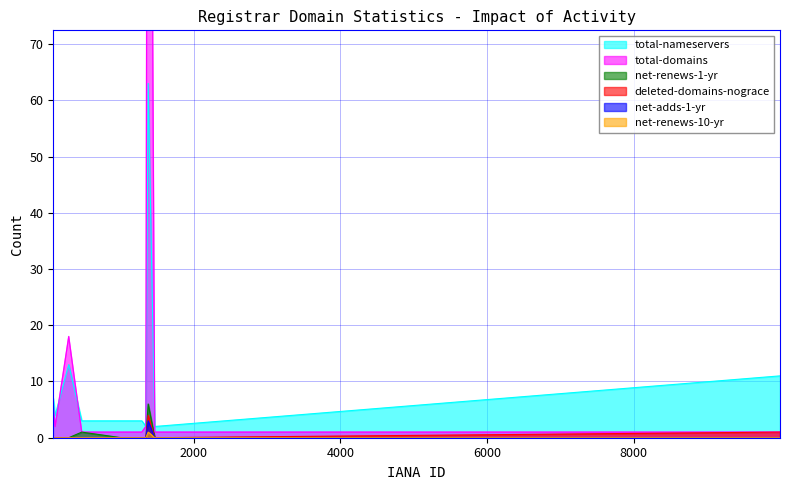

How many net-adds-1-yr values are between 0 and 1?

9